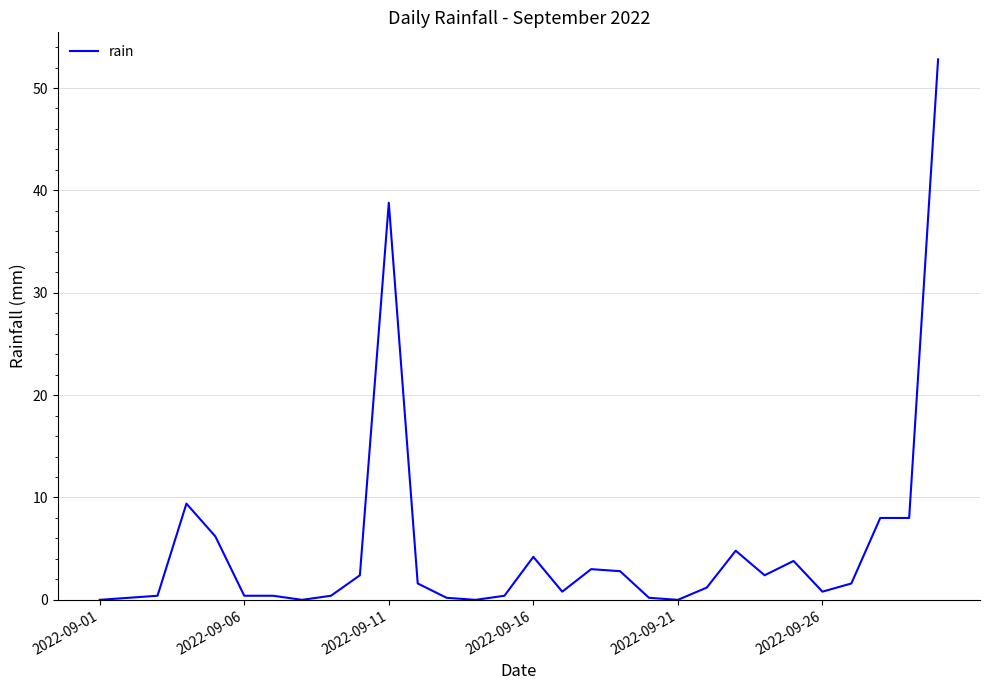

What is the difference between the maximum and minimum values?

52.8